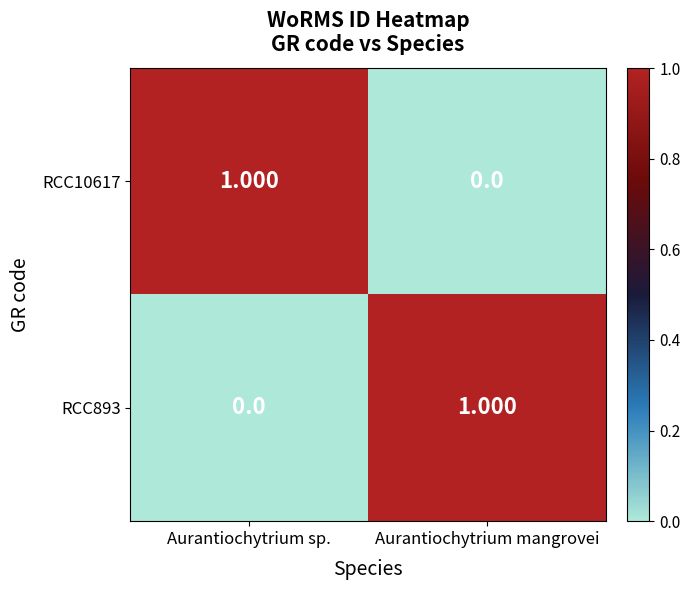

Rank the series at Aurantiochytrium mangrovei from highest to lowest value.

RCC893, RCC10617